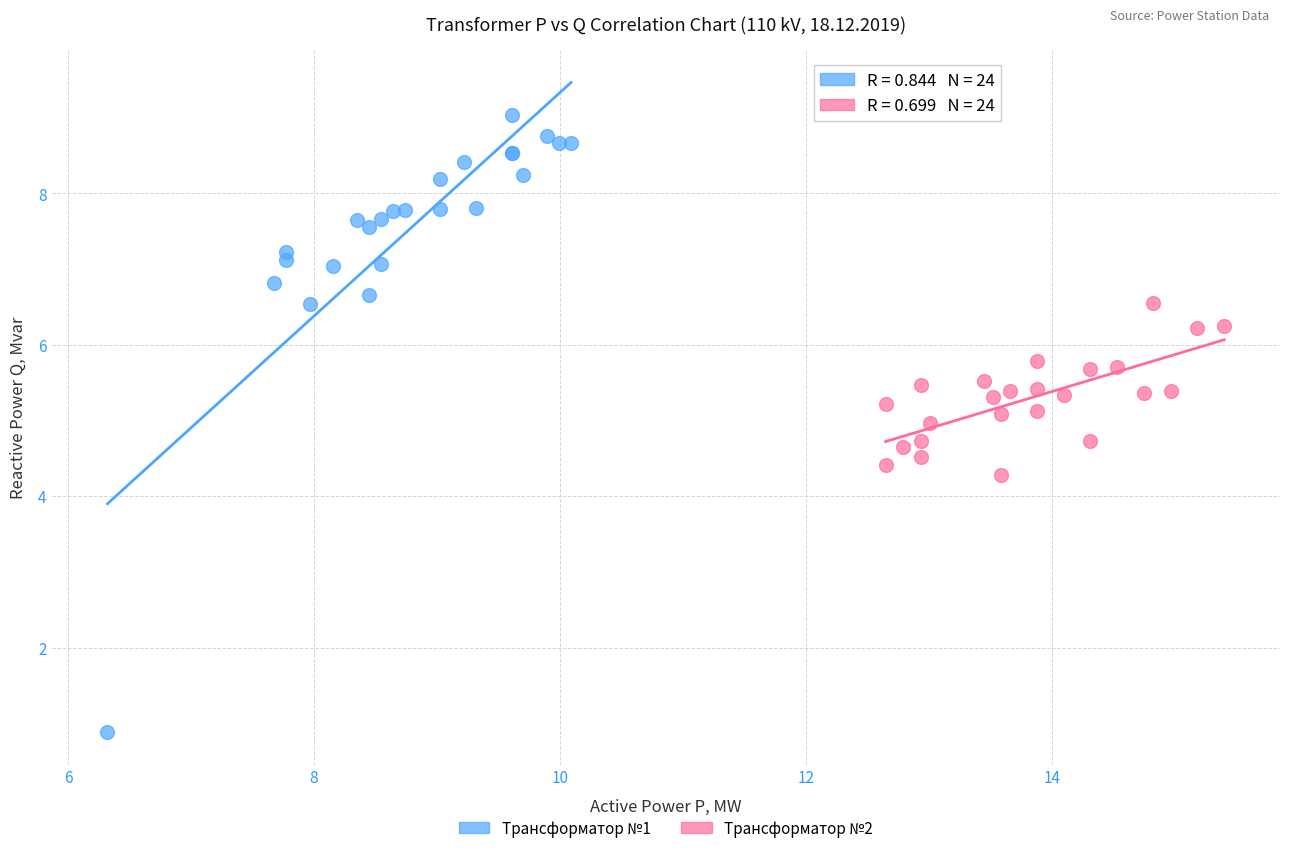

Which series reaches the maximum Y coordinate?

Трансформатор №1